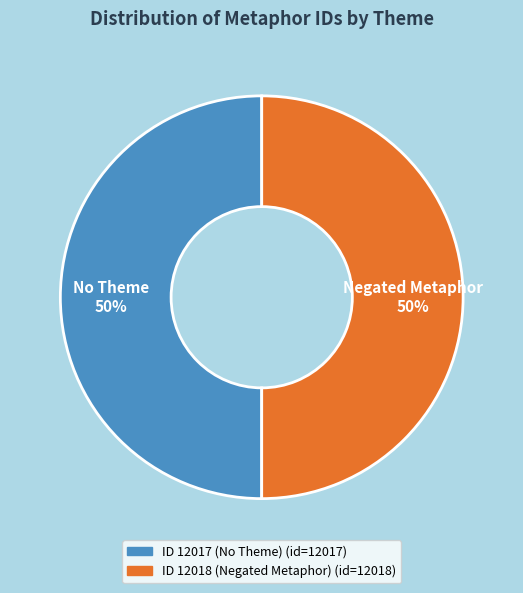

How many segments does this pie chart have?

2